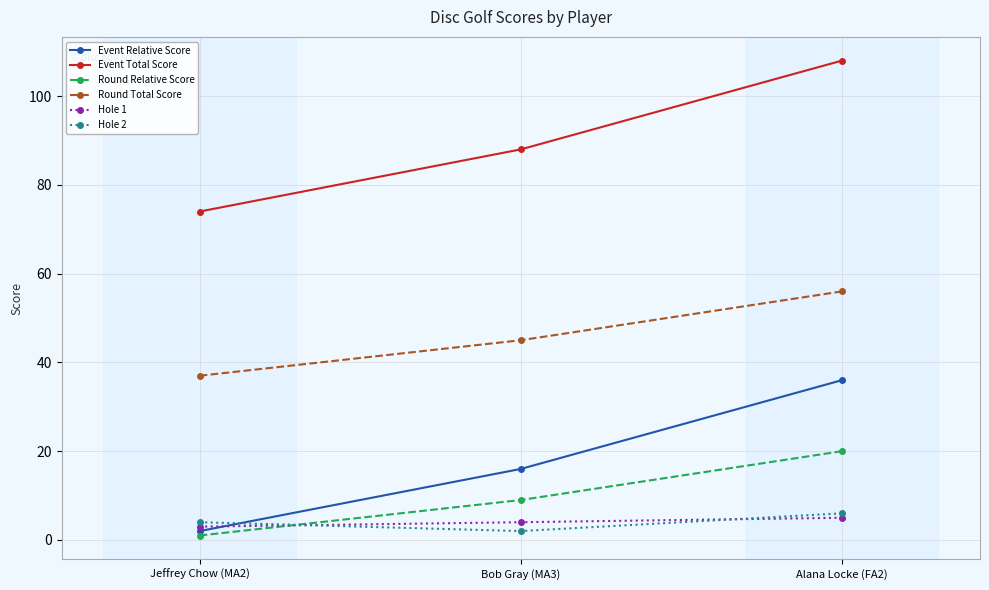

What is the lowest value of the Round Relative Score series?

1